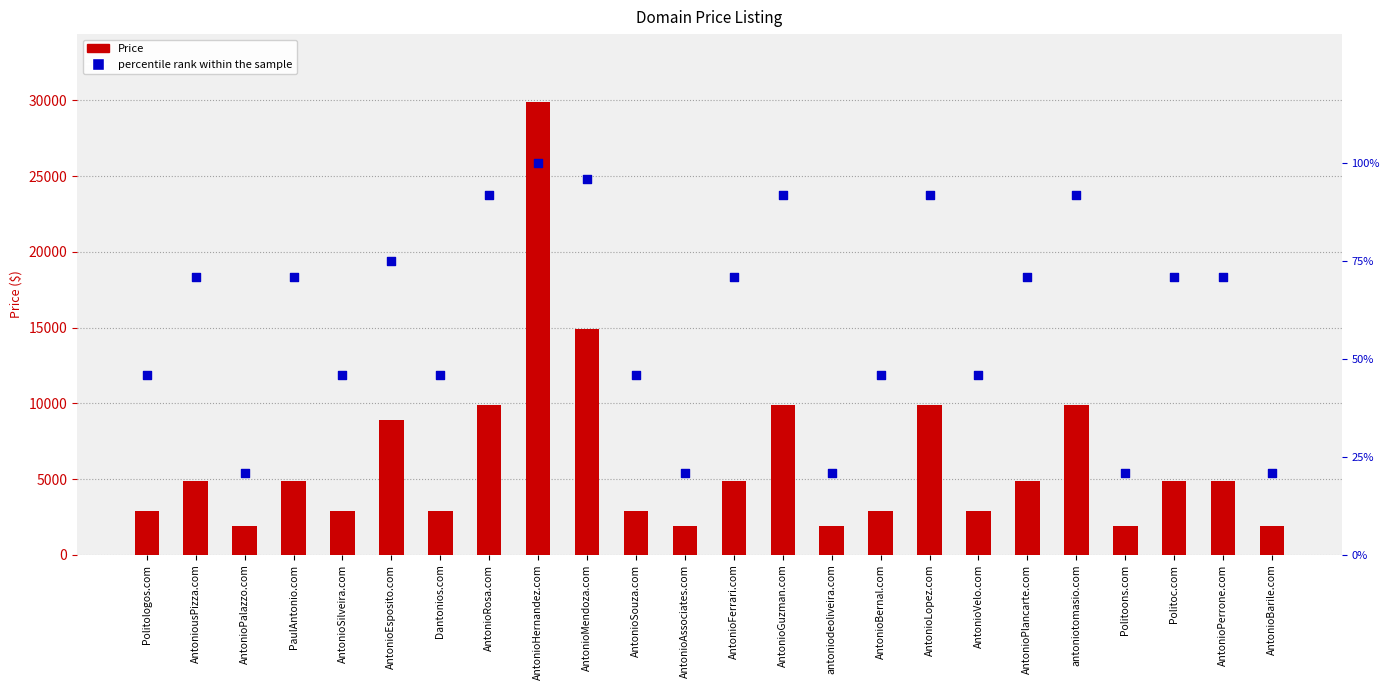

At how many categories does at least one series exceed 17565?

1